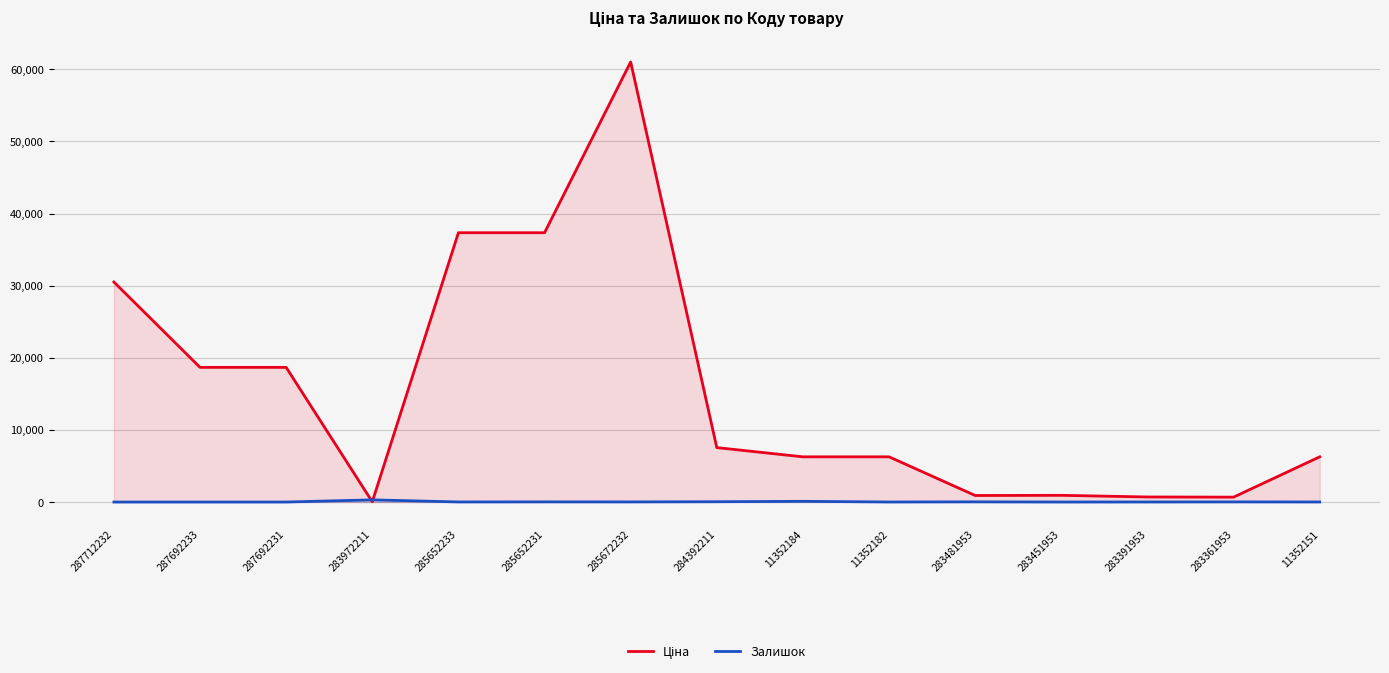

What position from the left is 283972211?

4